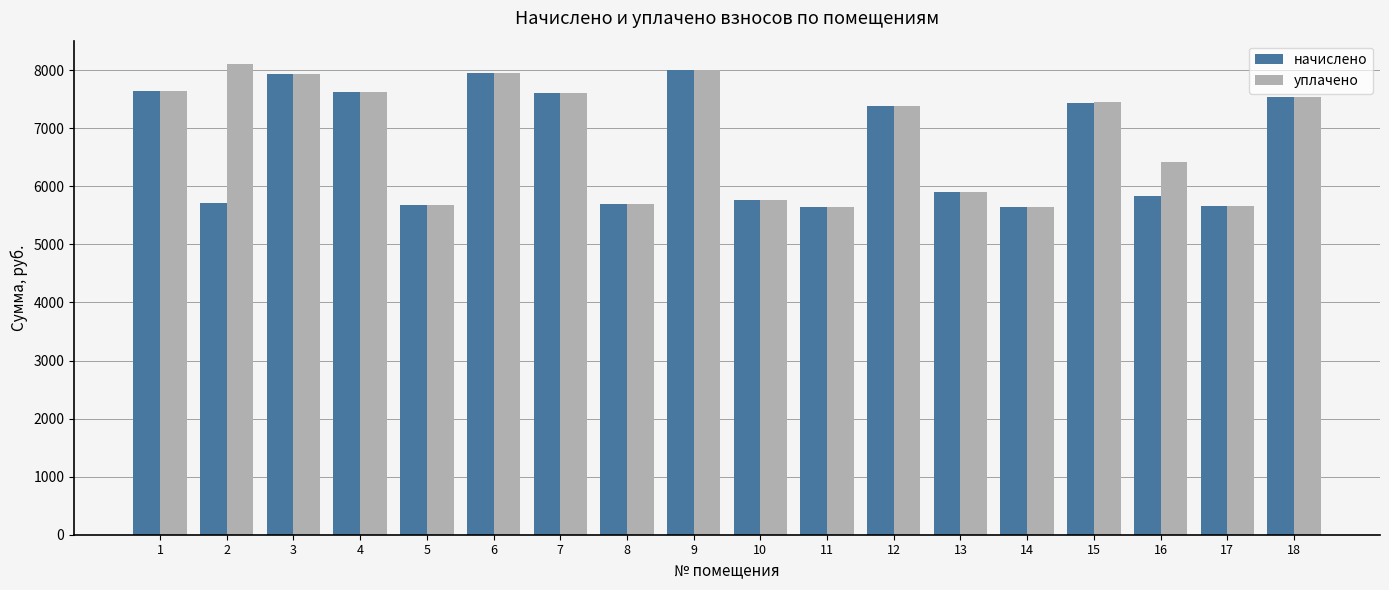

What is the minimum value shown in the chart?

5644.6